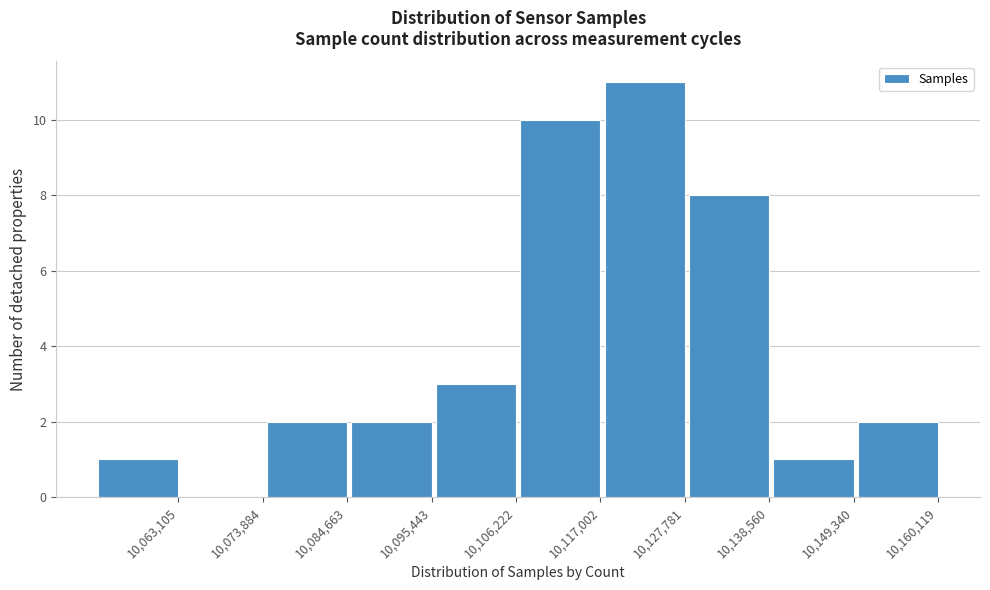

Reading left to right, transcribe all the data shown in this chart.

10,063,105=1	10,073,884=0	10,084,663=2	10,095,443=2	10,106,222=3	10,117,002=10	10,127,781=11	10,138,560=8	10,149,340=1	10,160,119=2